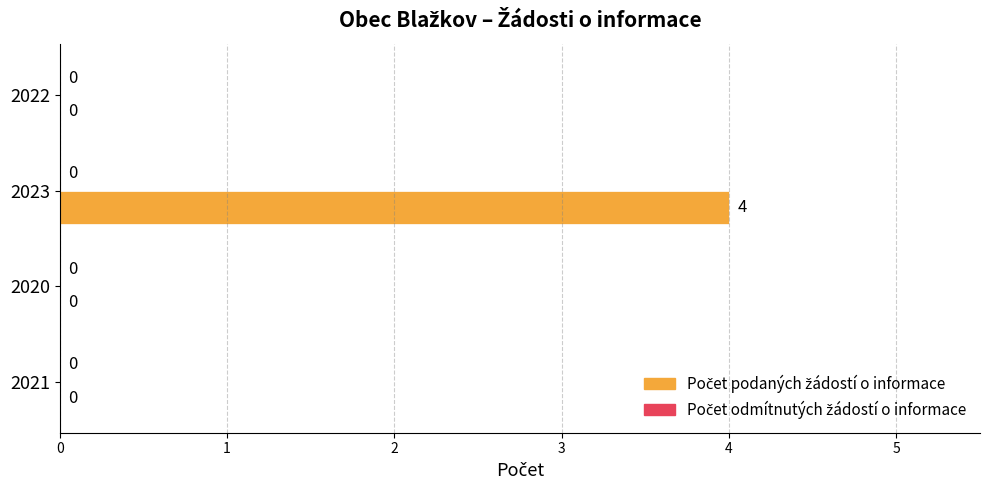

What is the sum of the values at 2023 and 2021?

4